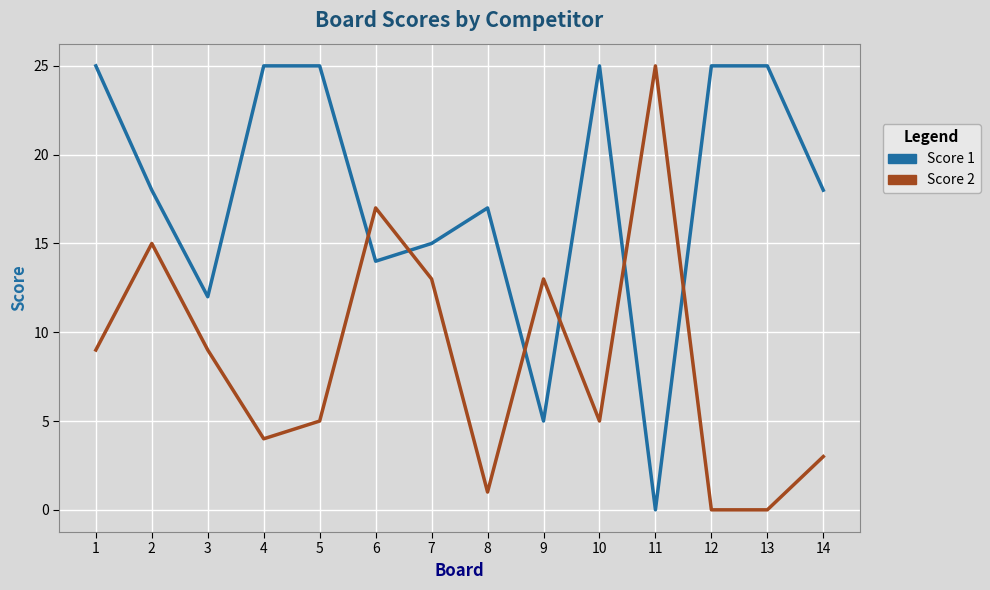

What is the difference between the maximum and minimum values in the Score 1 series?

25